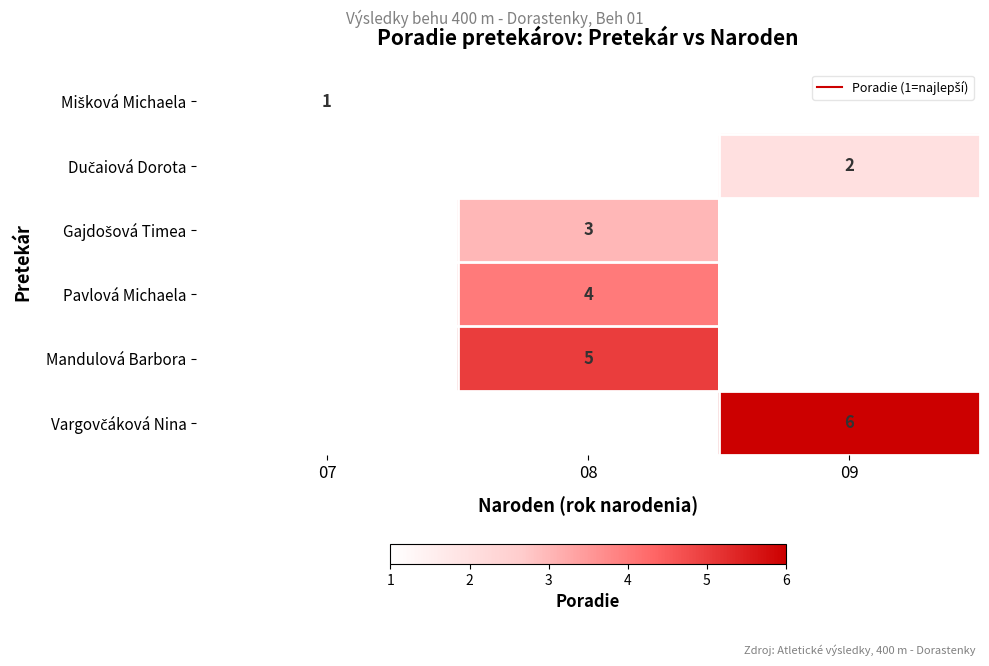

List the series in order of their peak value, lowest first.

Mišková Michaela, Dučaiová Dorota, Gajdošová Timea, Pavlová Michaela, Mandulová Barbora, Vargovčáková Nina